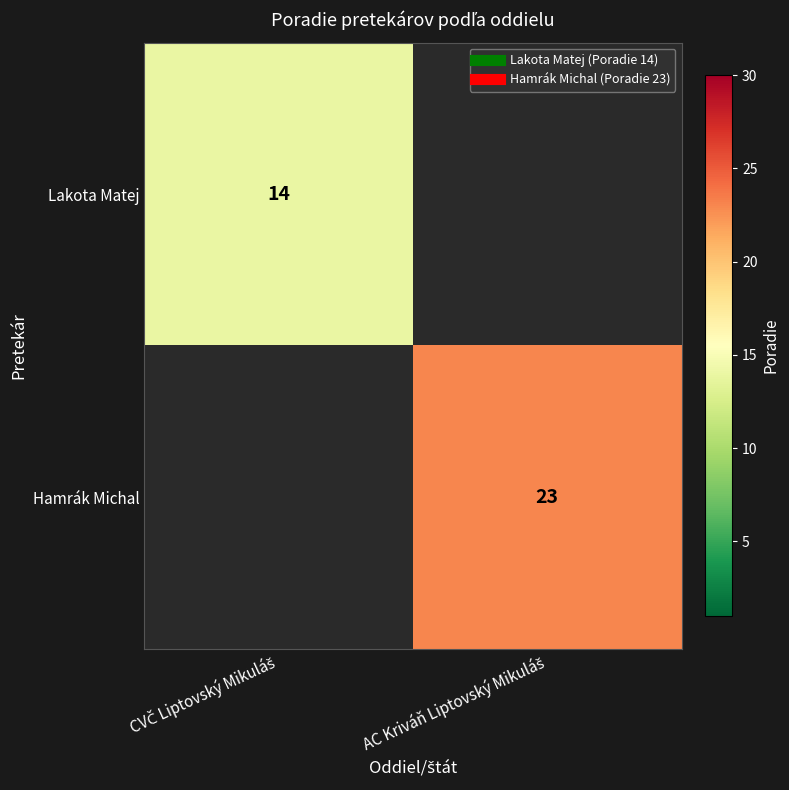

At which label is Lakota Matej closest to 14?

CVČ Liptovský Mikuláš